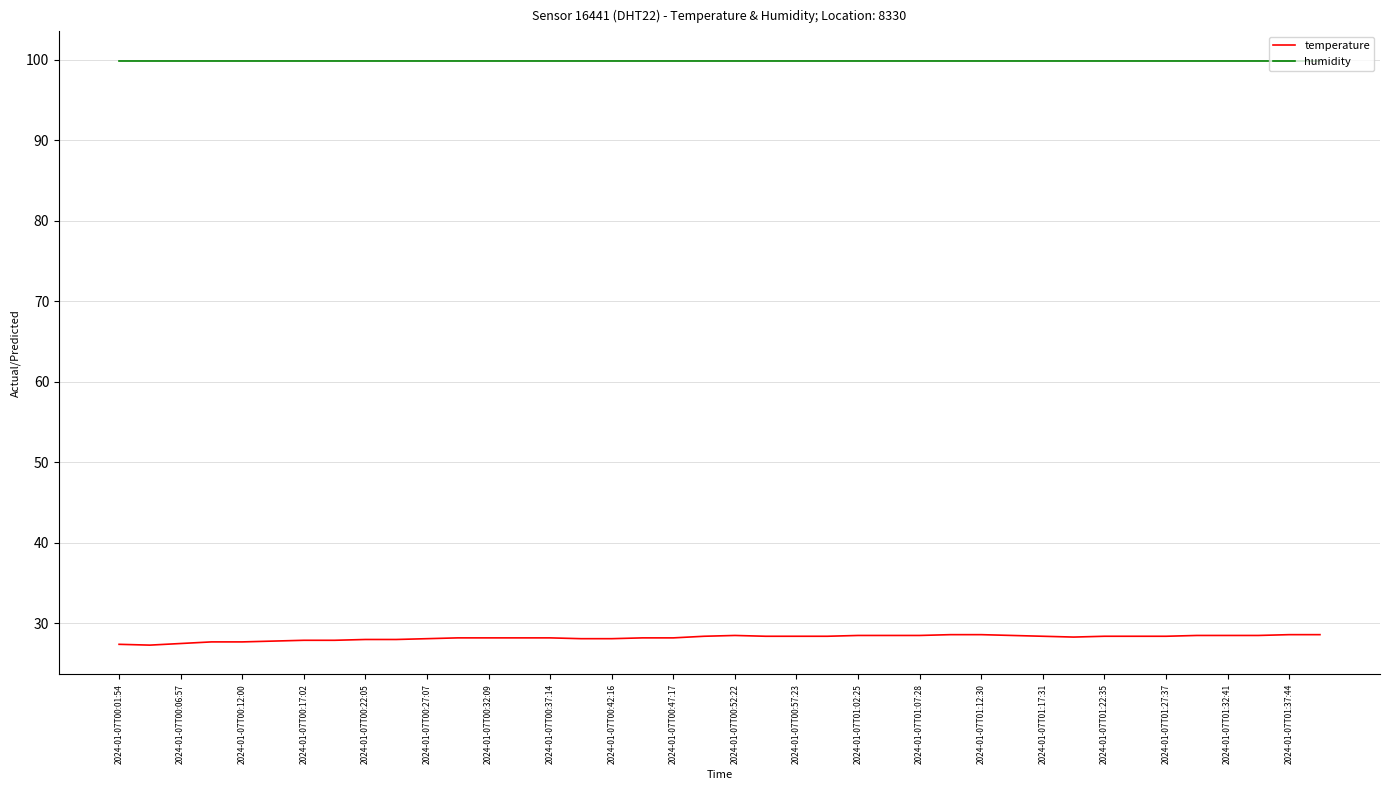

What are all the series names shown in the legend?

temperature, humidity